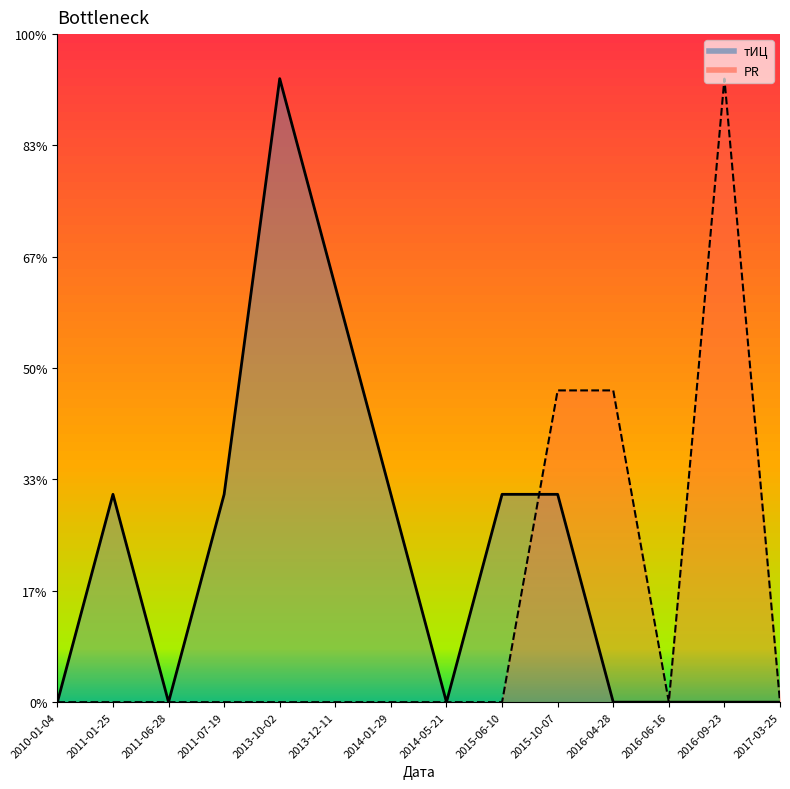

At which category is the sum across all series the highest?

2013-10-02